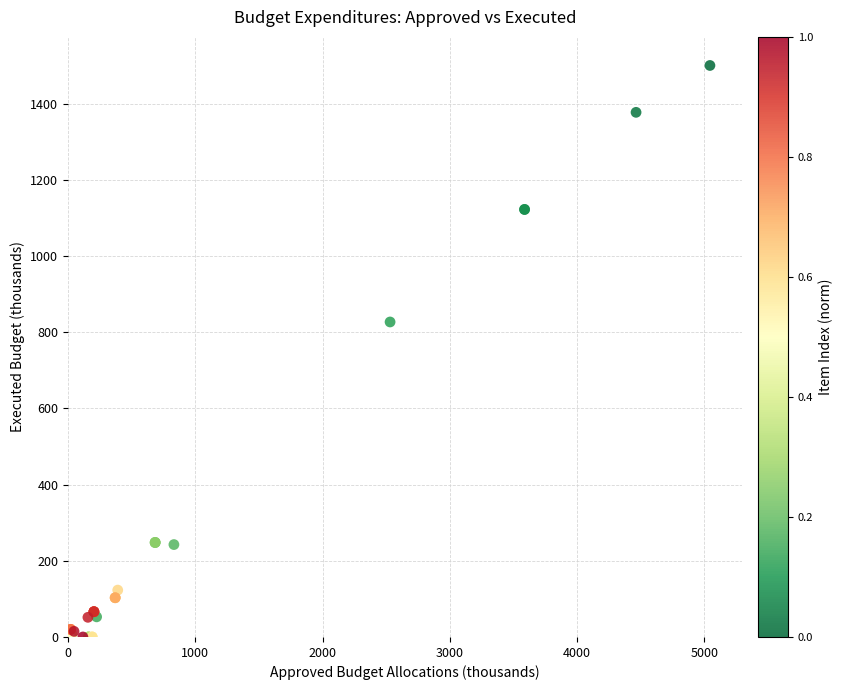

What Y value in the scatter plot is closest to 750?

826.8